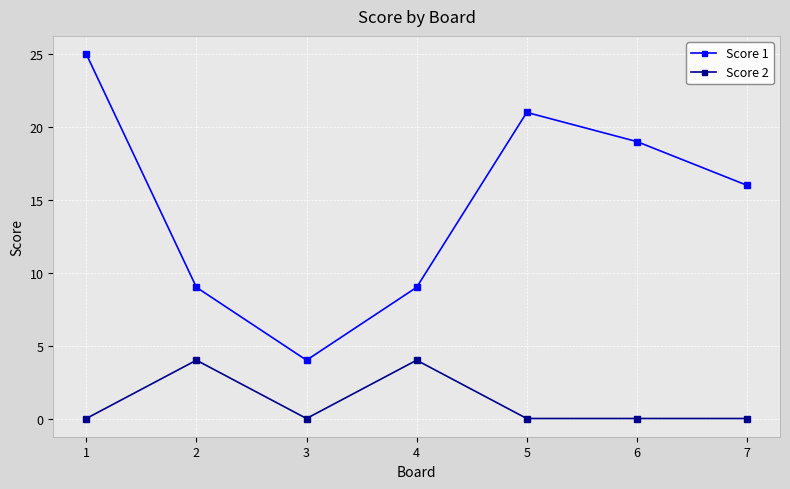

List the series in order of their overall mean, lowest first.

Score 2, Score 1